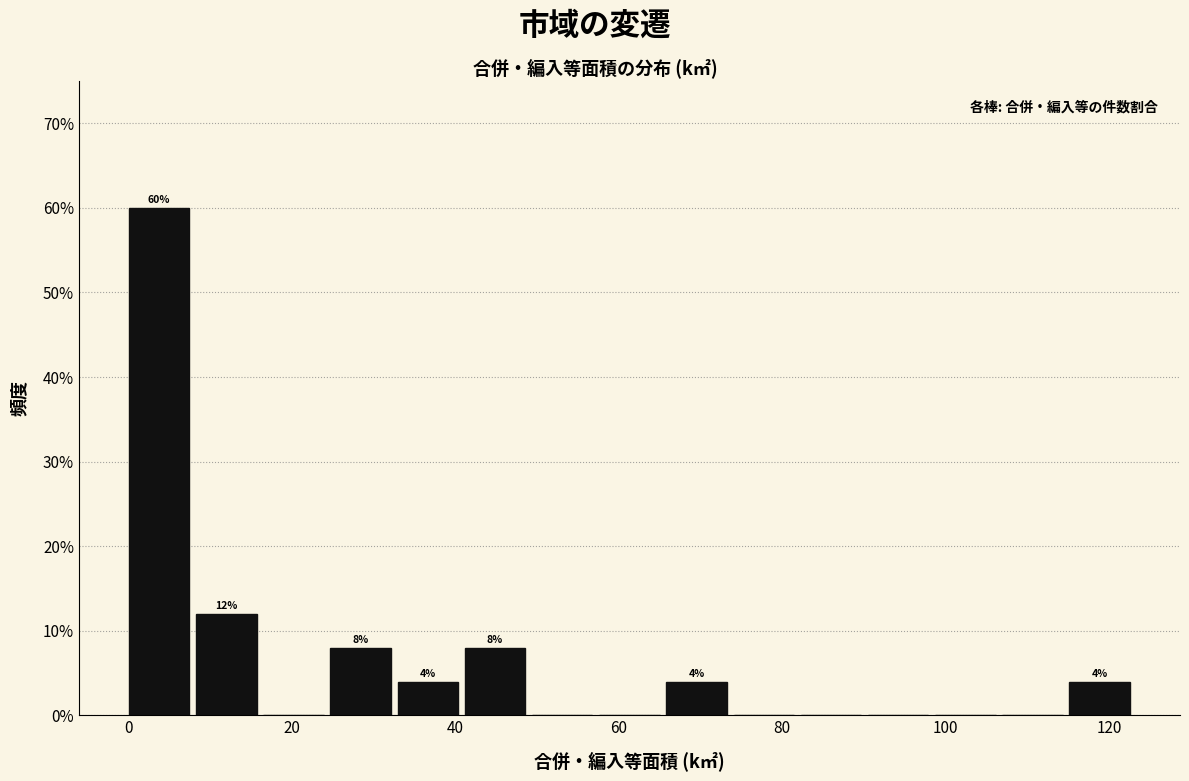

Which range on the x-axis has the tallest bar?

0 to 8